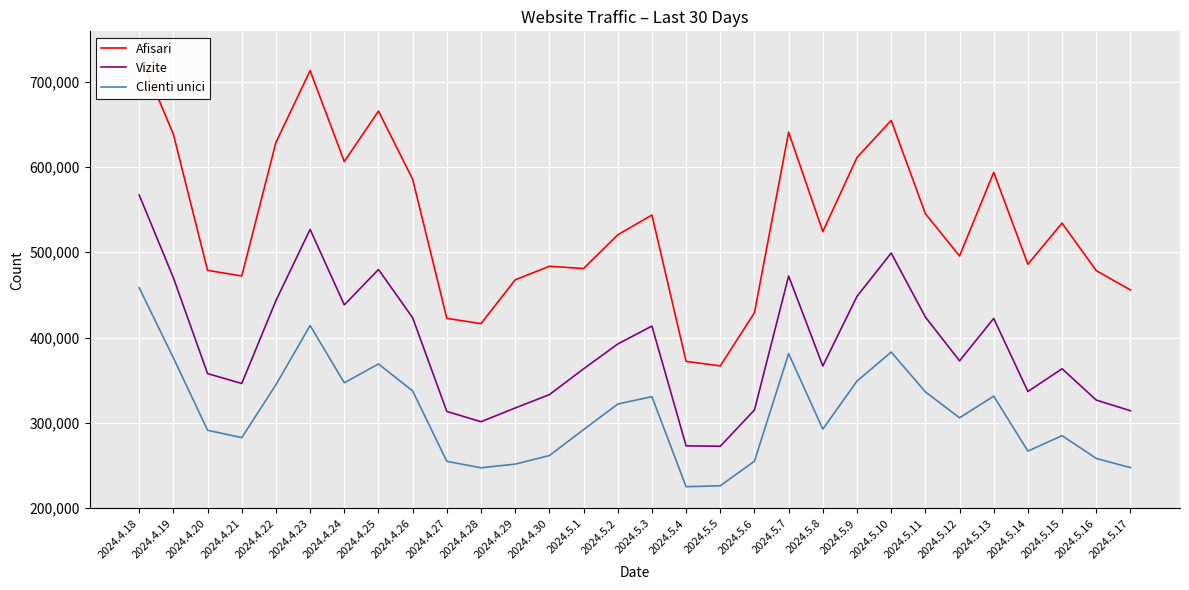

True or false: Afisari and Clienti unici intersect in this chart.

False